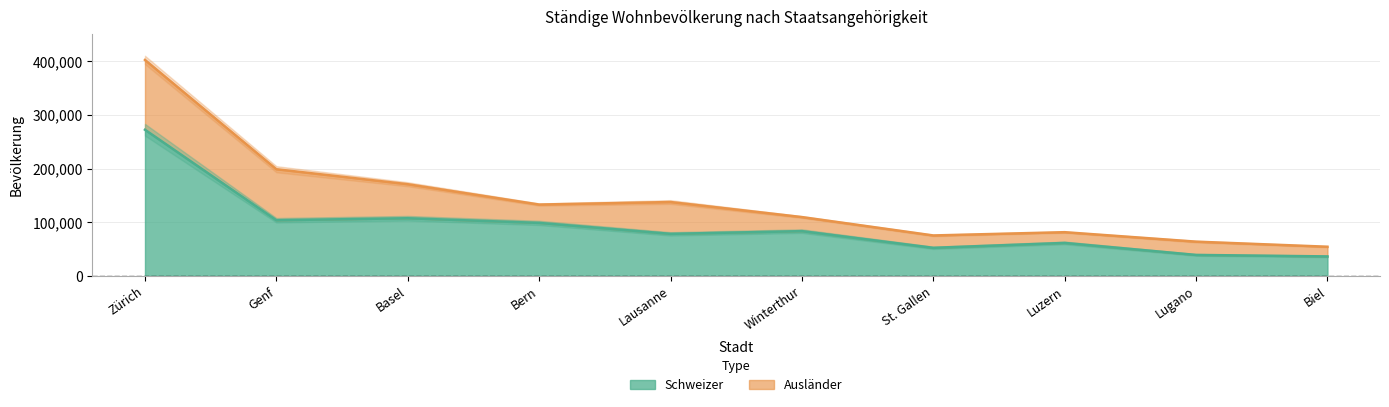

What is the maximum value shown in the chart?

272598